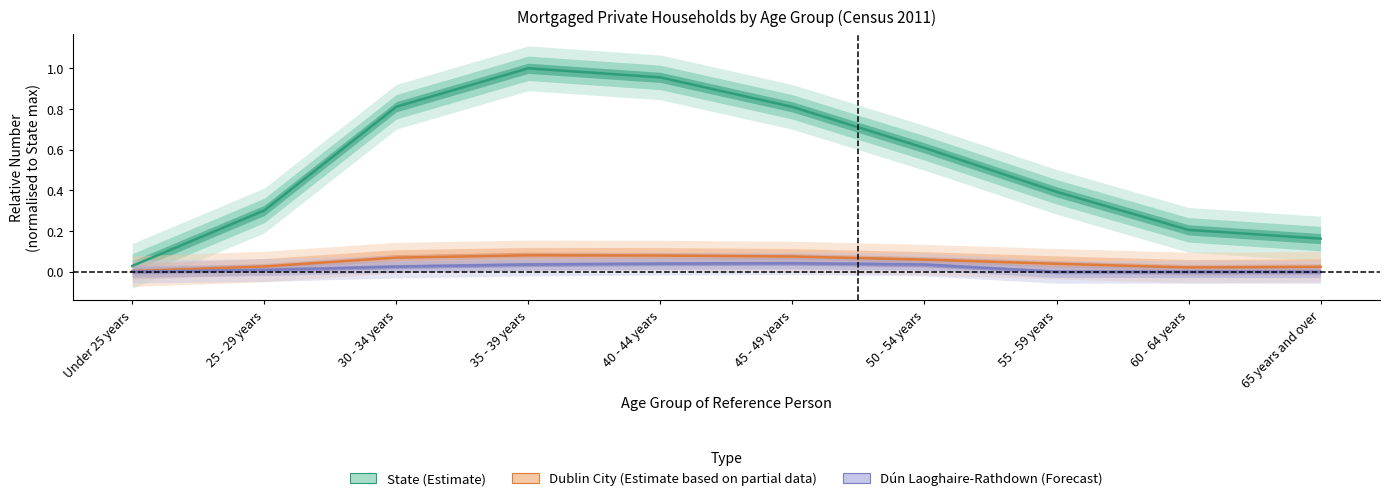

The value of State (Estimate) at 35 - 39 years is 1.6. True or false?

False